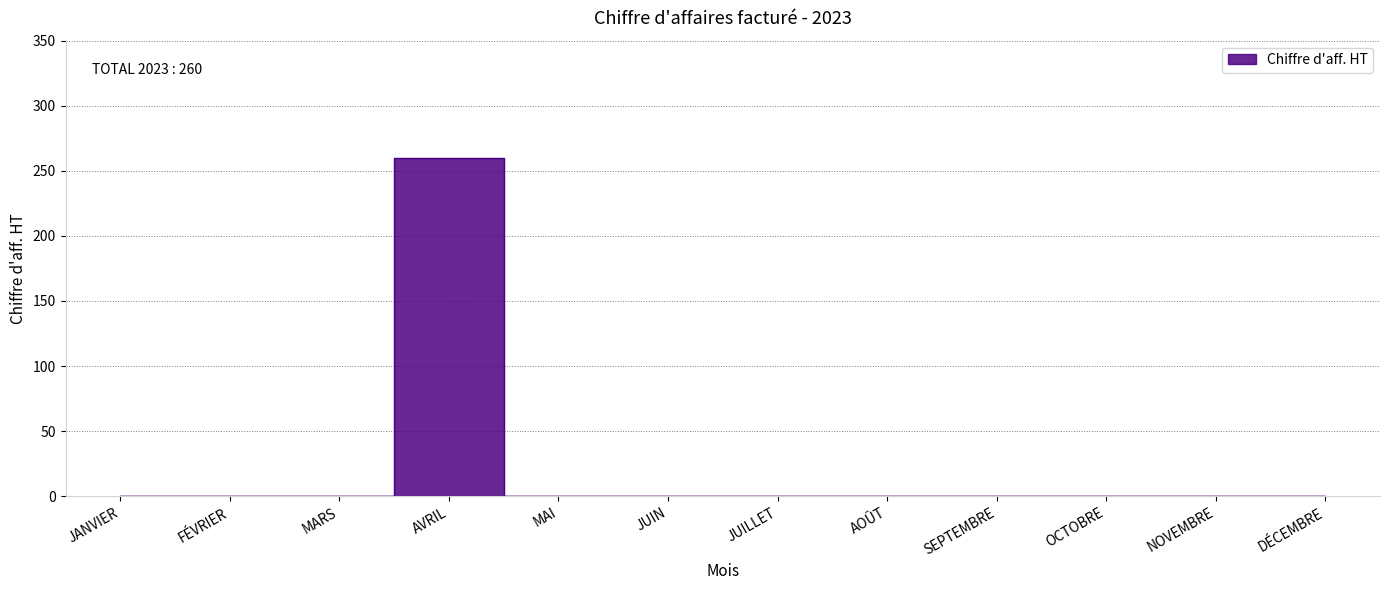

The chart shows a value of 83 at DÉCEMBRE. True or false?

False